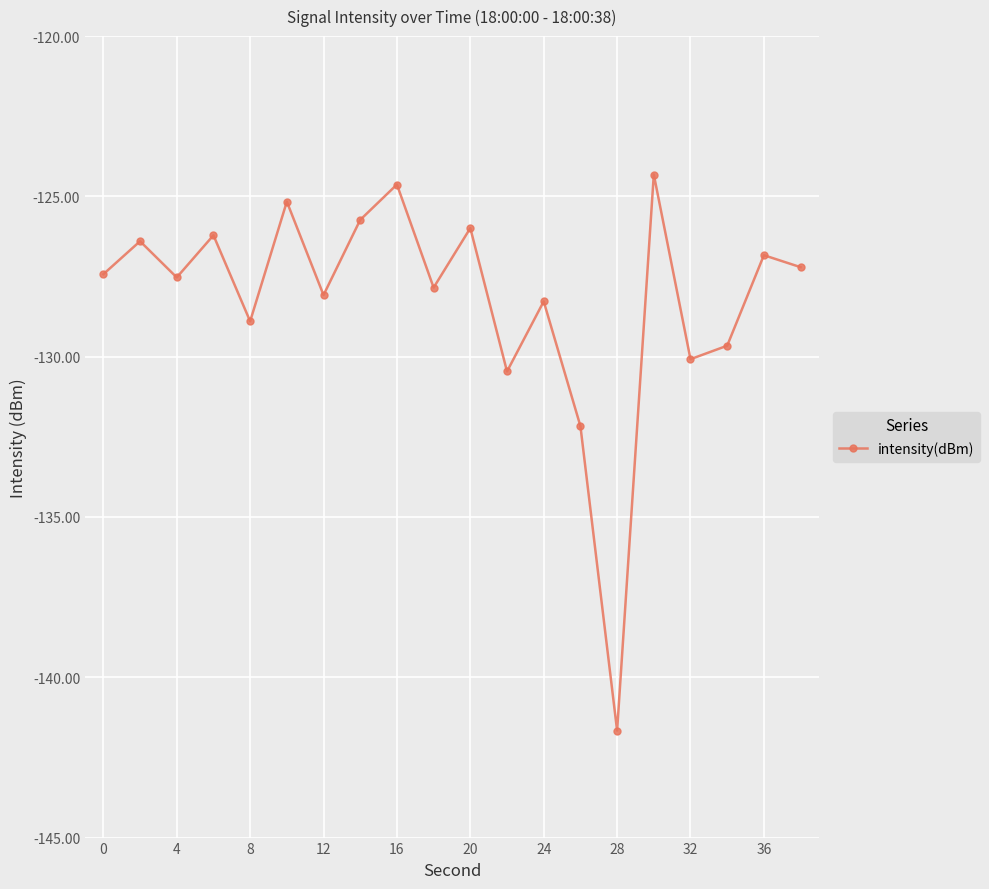

How many data points does each series have?

20